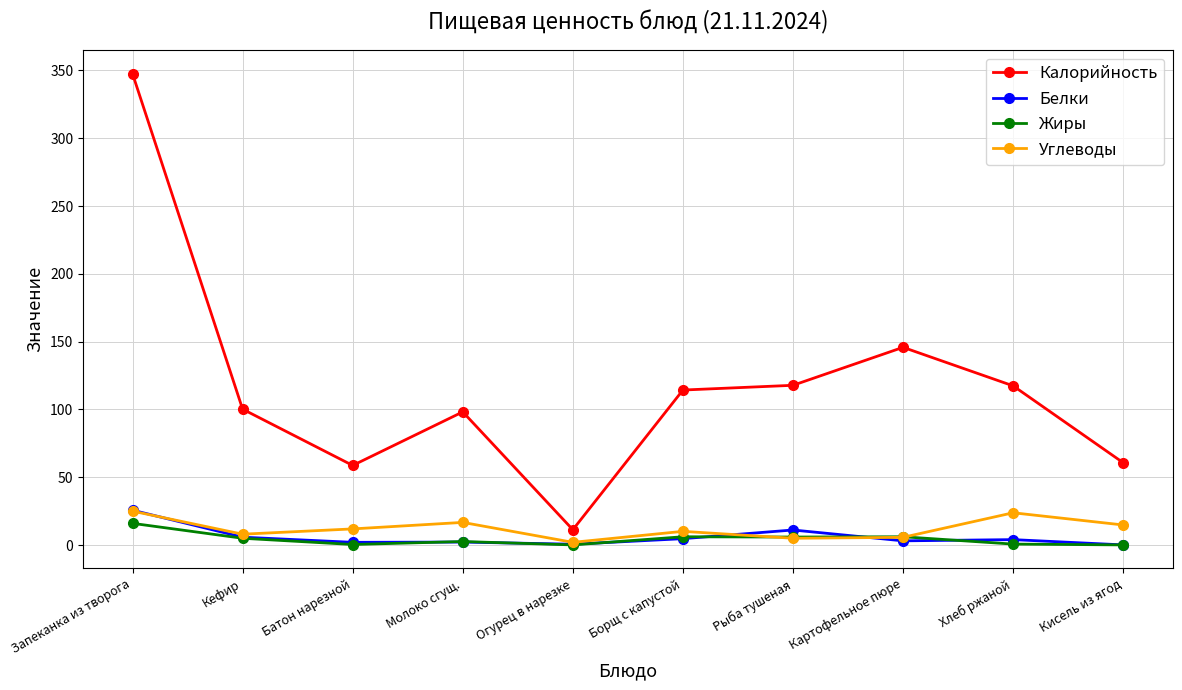

True or false: Калорийность and Жиры intersect in this chart.

False